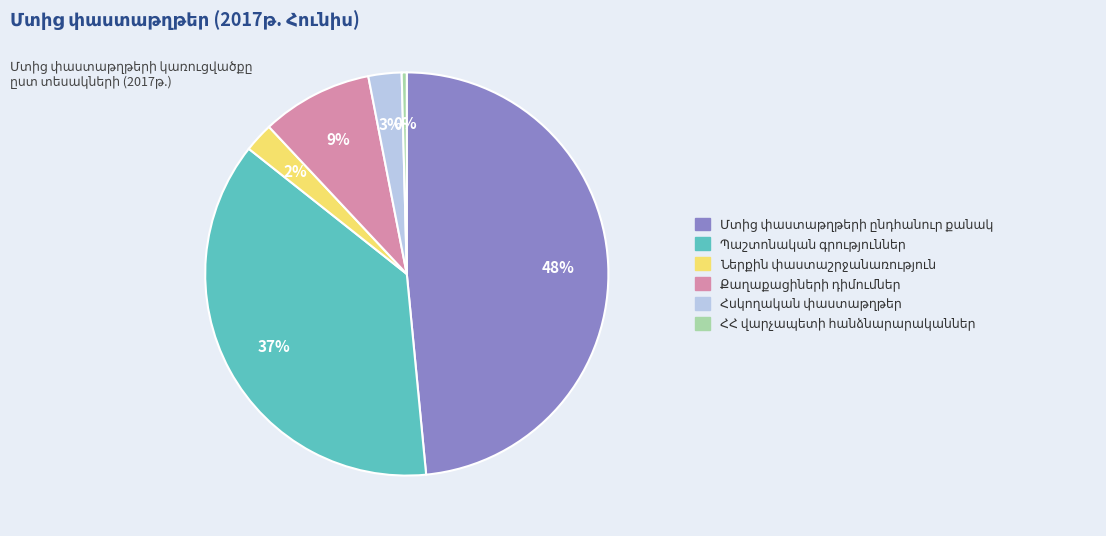

Does any single category account for the majority?

No